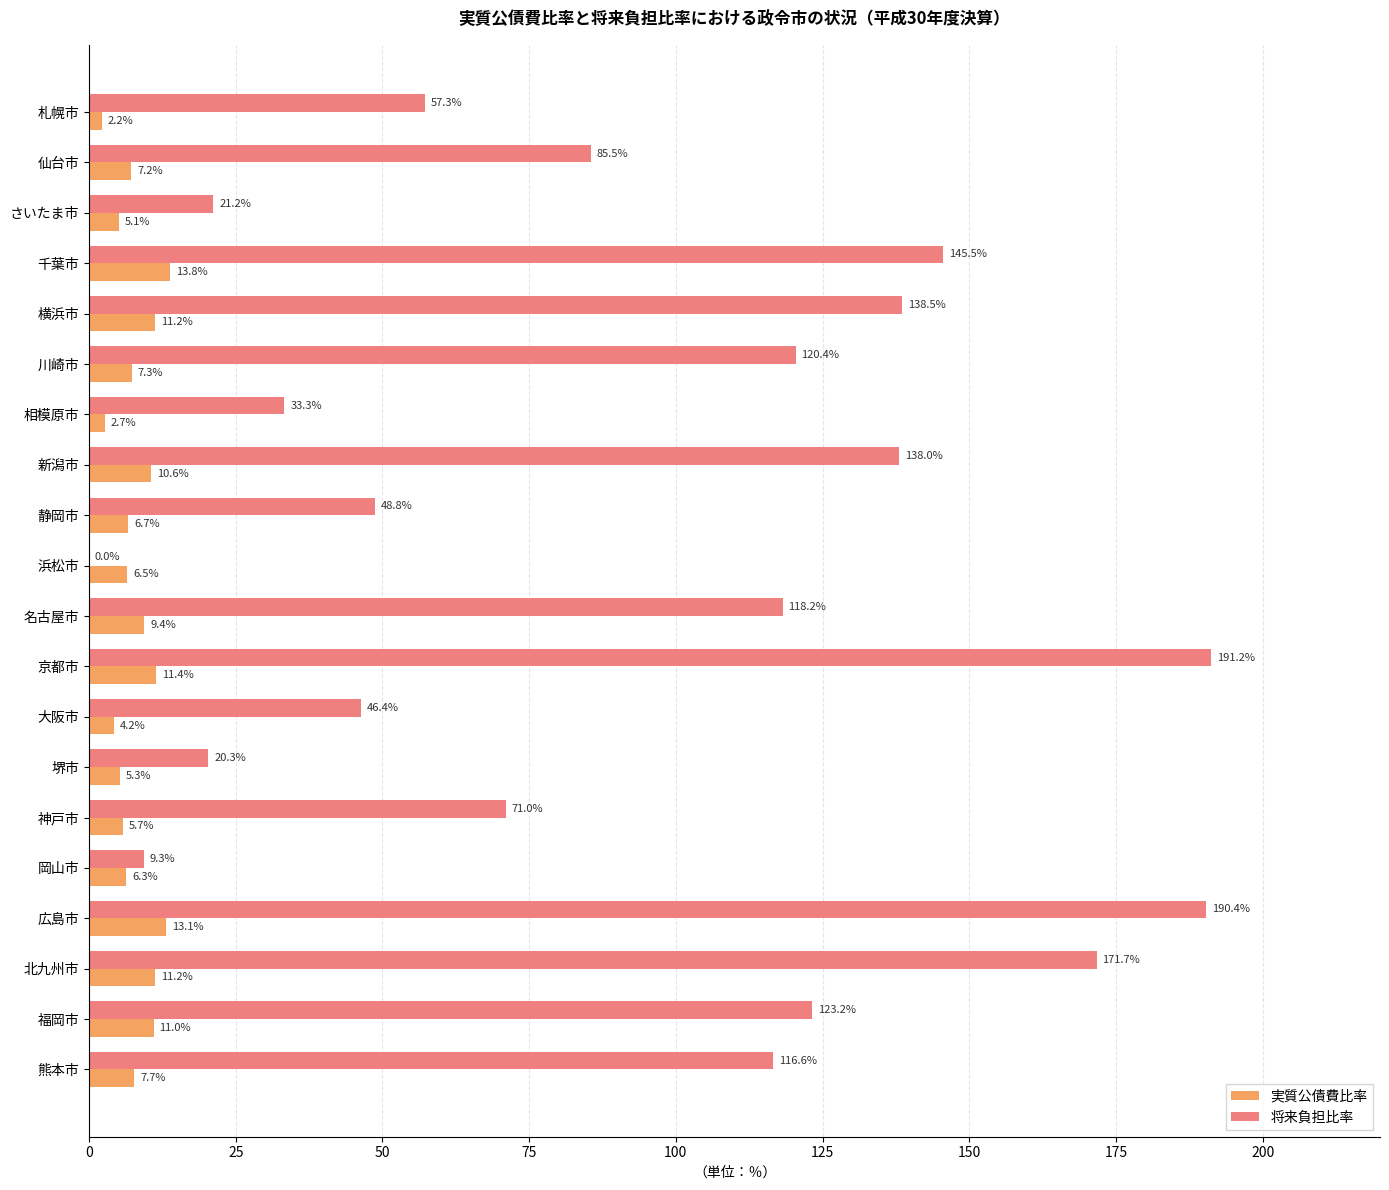

How many data points in 実質公債費比率 are above 7?

11